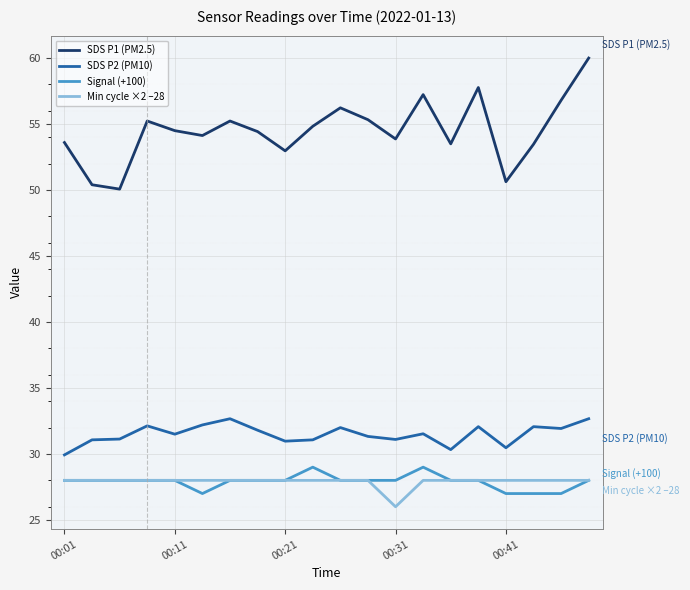

What is the sum of all SDS P2 (PM10) values?

630.0